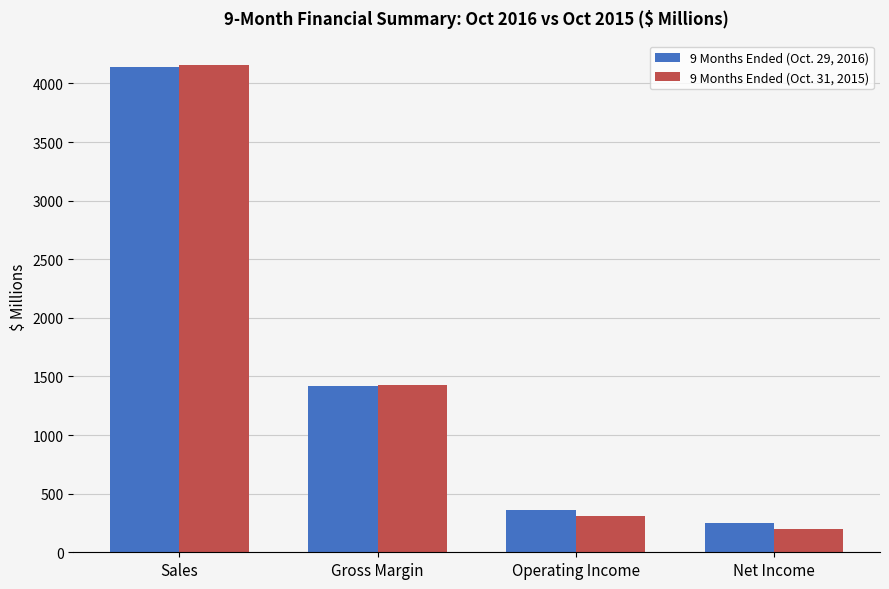

What is the label of the 3rd bar from the left?

Operating Income